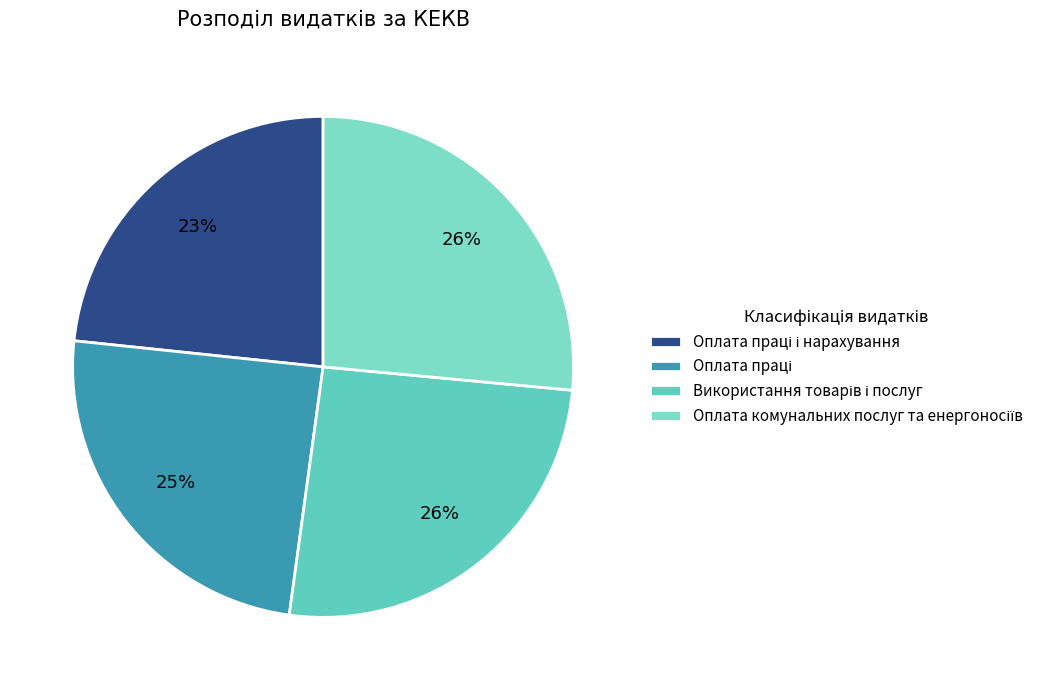

Is there any slice that represents more than half of the pie?

No